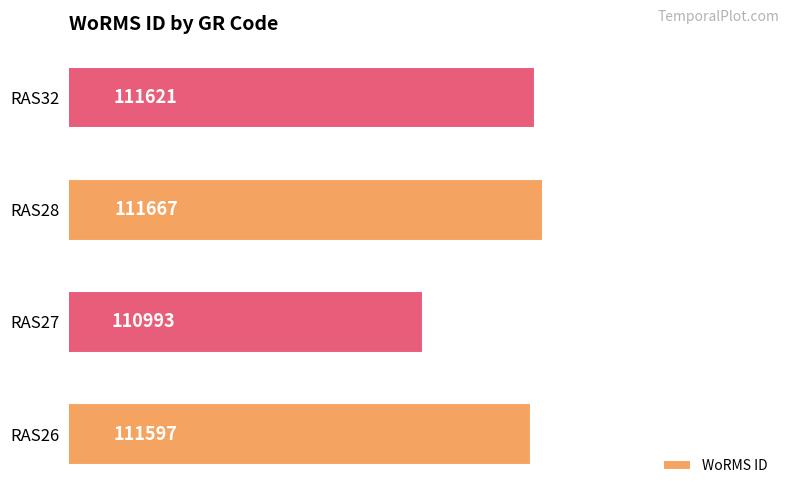

Reading bottom to top, what are all the values shown in this chart?

111597	110993	111667	111621